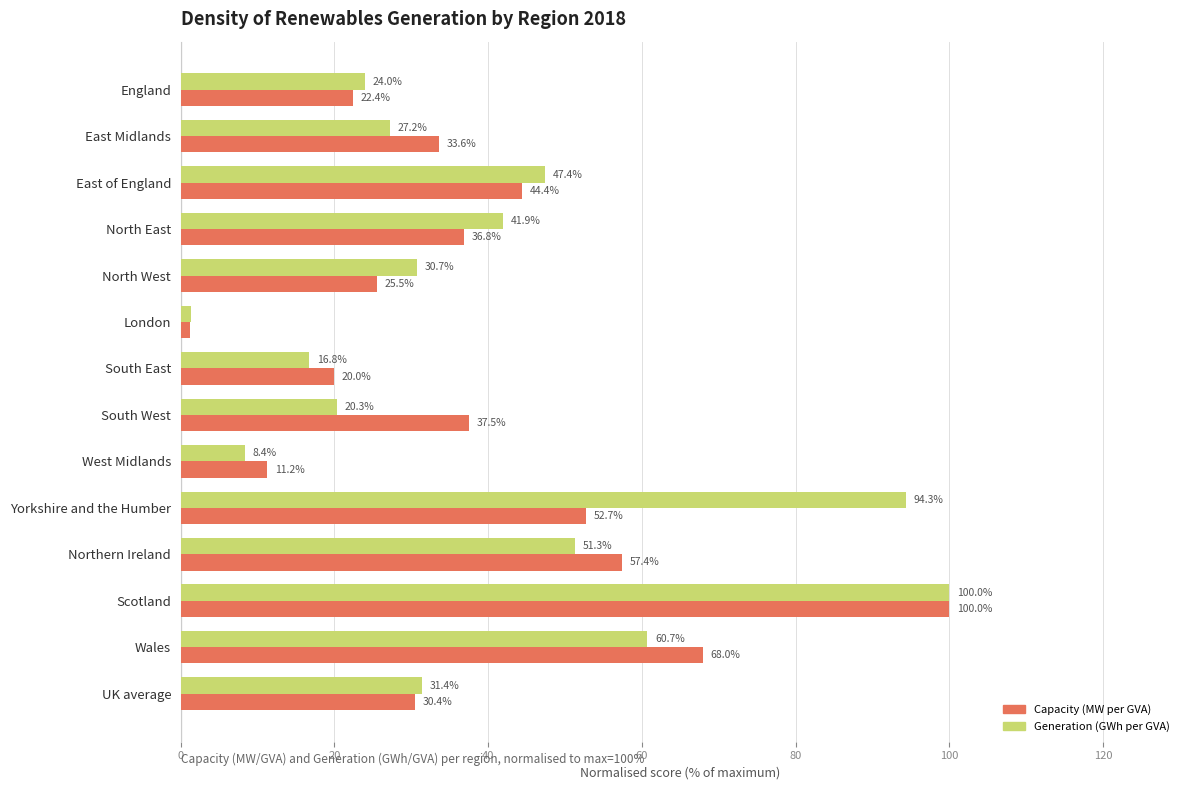

What is the maximum value shown in the chart?

100.0